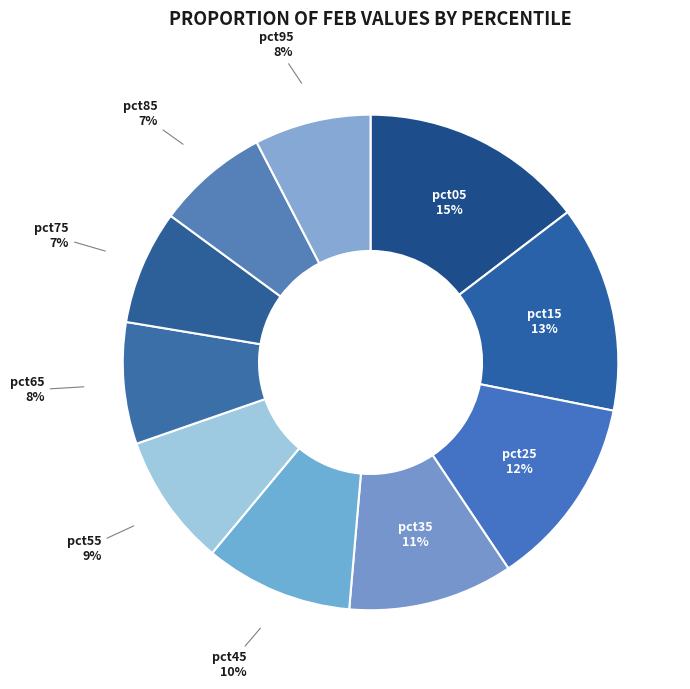

Is there a majority slice in this chart?

No